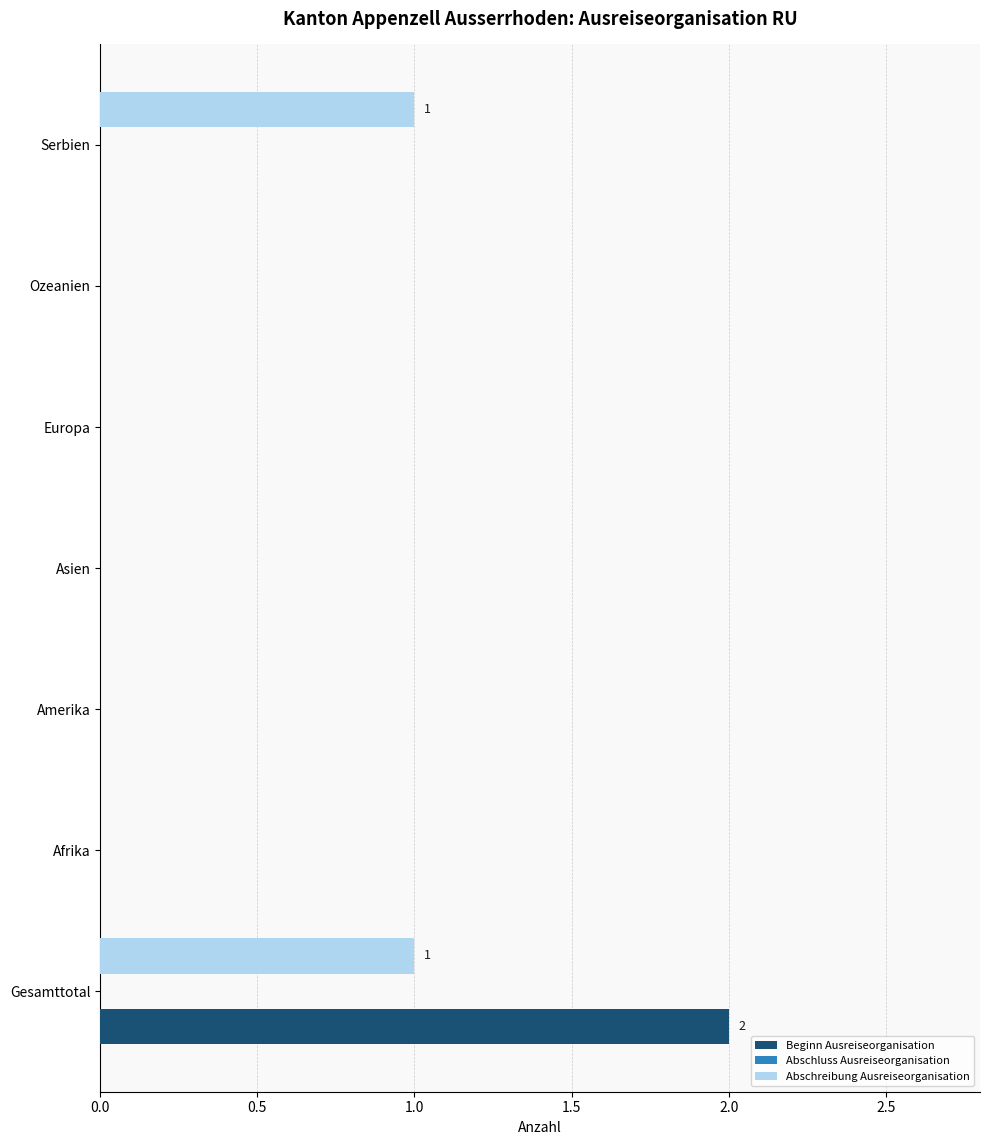

Count the Beginn Ausreiseorganisation values in the range 0 to 1.

6